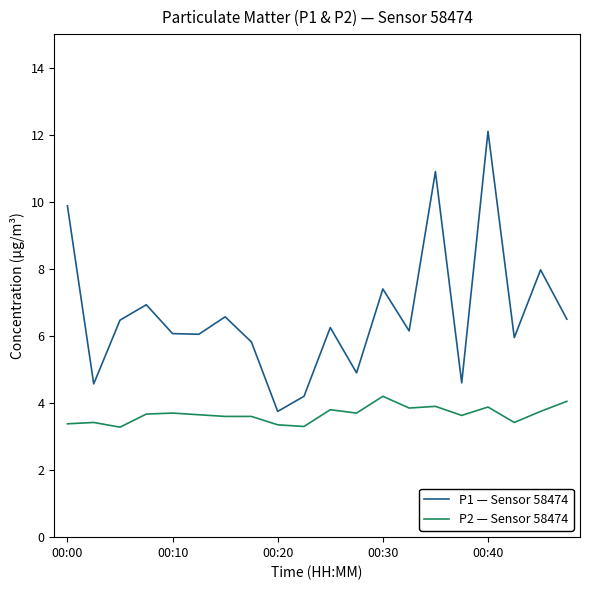

Rank the series by their maximum value, from highest to lowest.

P1 — Sensor 58474, P2 — Sensor 58474